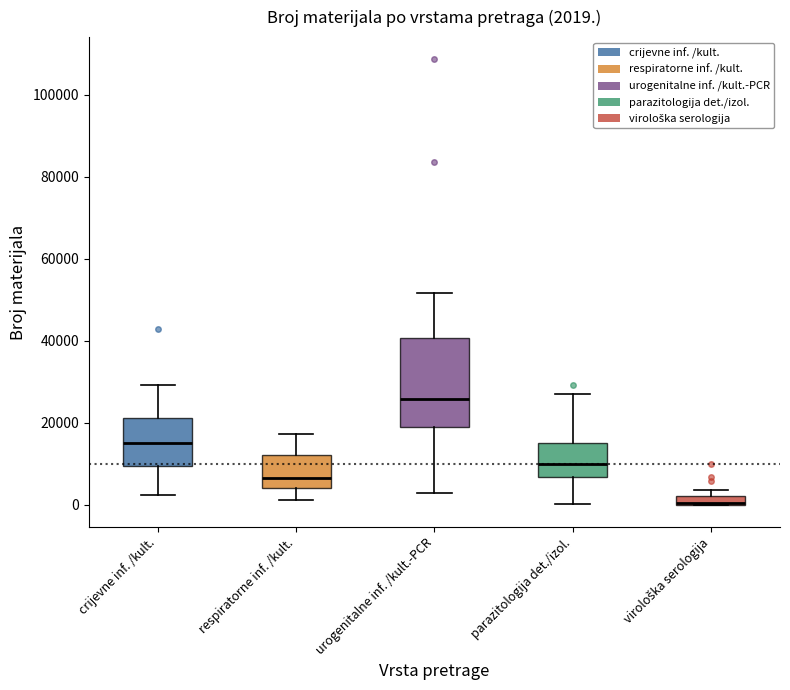

Which box is the tallest, from its lower edge to its upper edge?

urogenitalne inf. /kult.-PCR